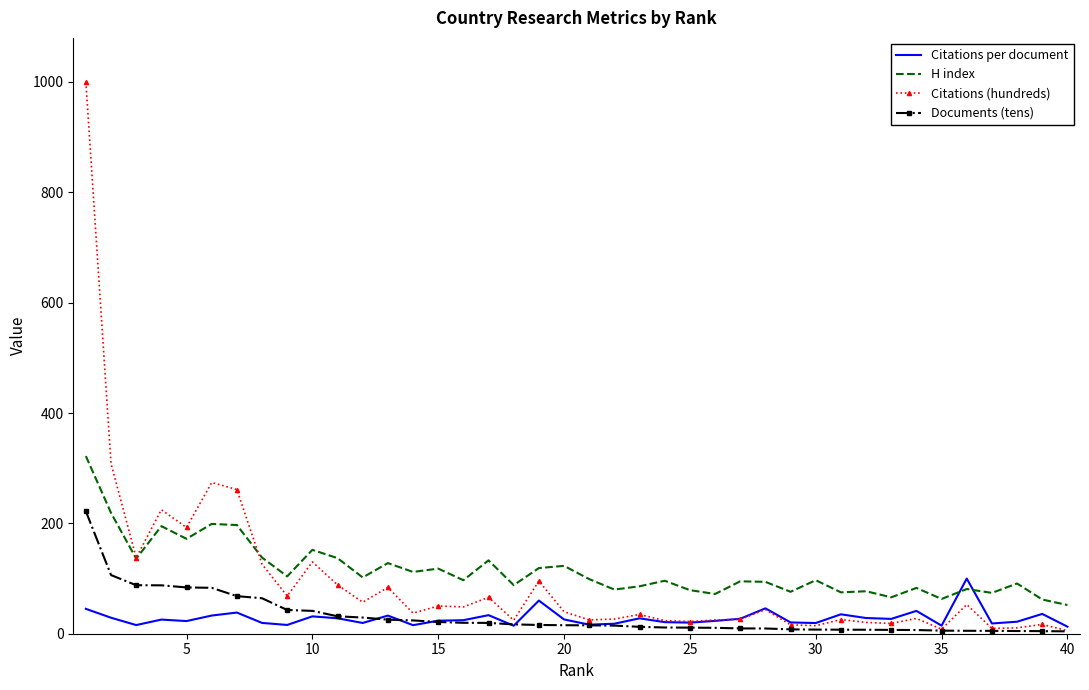

Which series has the widest spread of values?

Citations (hundreds)